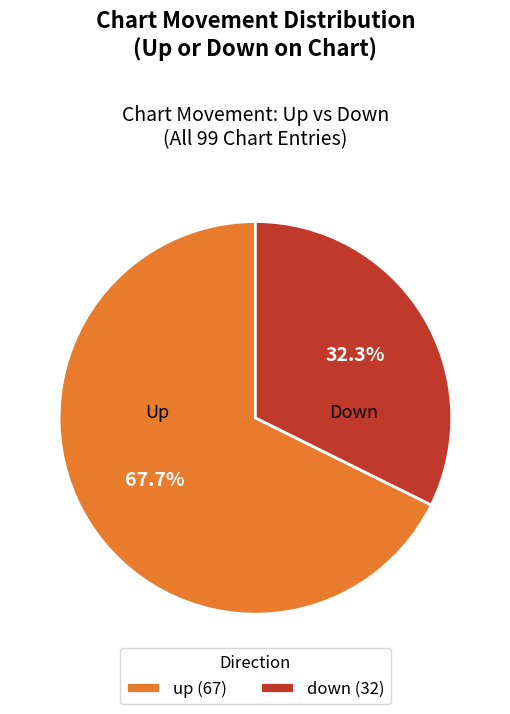

Rank the categories by value from lowest to highest.

down, up